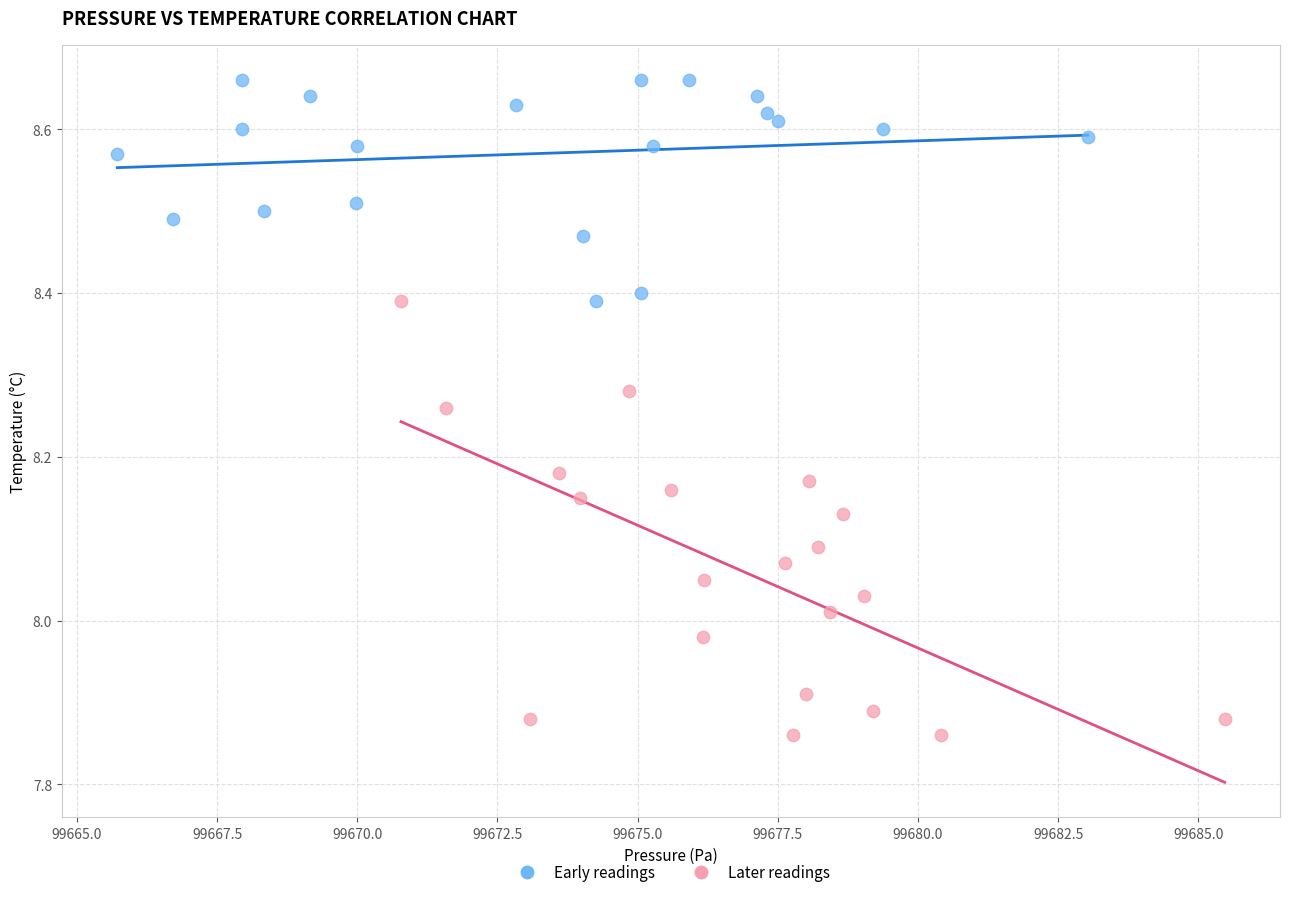

Which series reaches the maximum Y coordinate?

Early readings